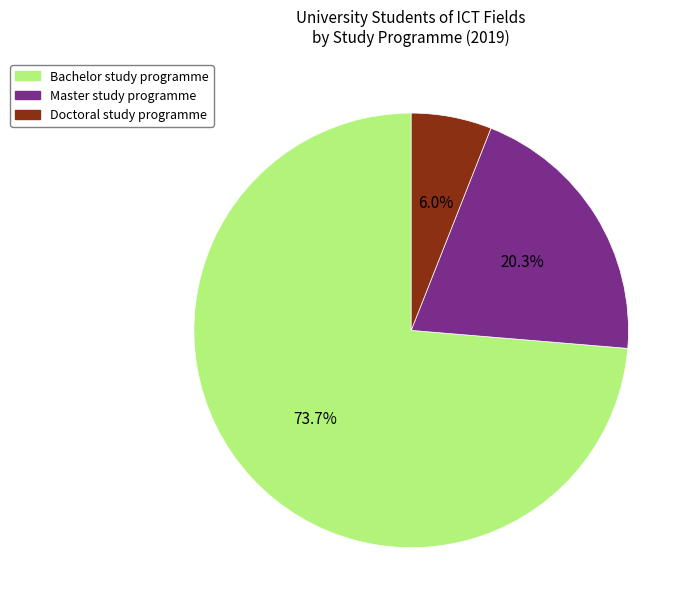

What percentage is NOT represented by Master study programme?

79.7%